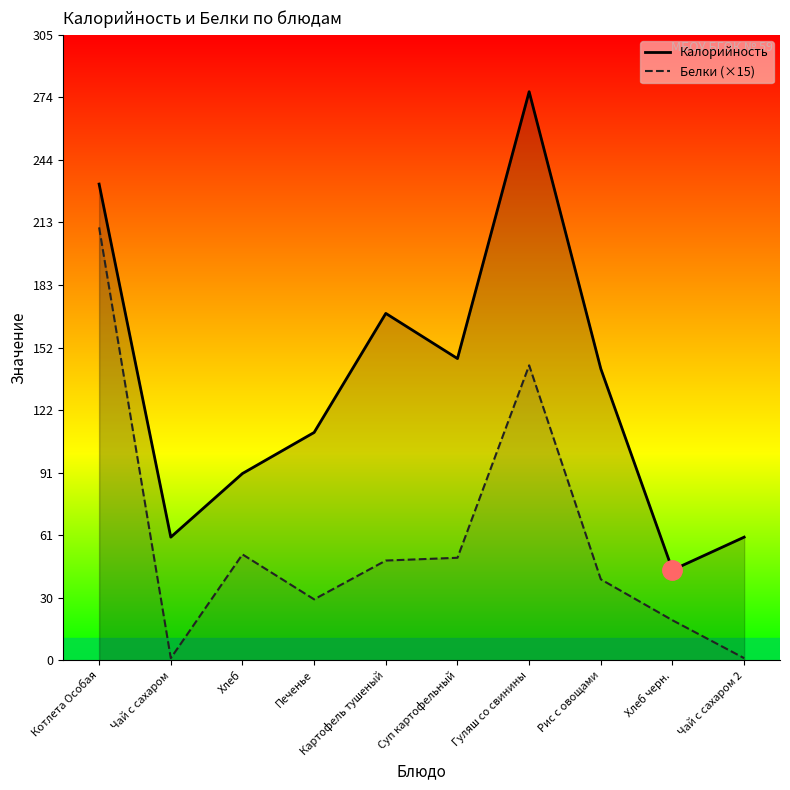

What is the sum of the Калорийность values at Котлета Особая and Хлеб черн.?

276.0